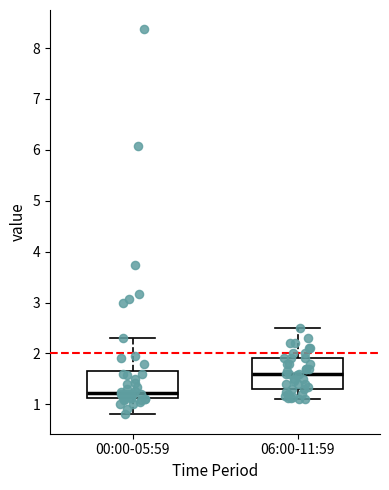

Reading left to right, read every box against the y-axis: the position of its median line, the range the box covers, and the ends of its whiskers. The values are not printed on the chart, so give them approximately, as read against the axis.

00:00-05:59: median 1.2, box 1.1 to 1.7, whiskers 0.8 to 2.3
06:00-11:59: median 1.6, box 1.3 to 1.9, whiskers 1.1 to 2.5